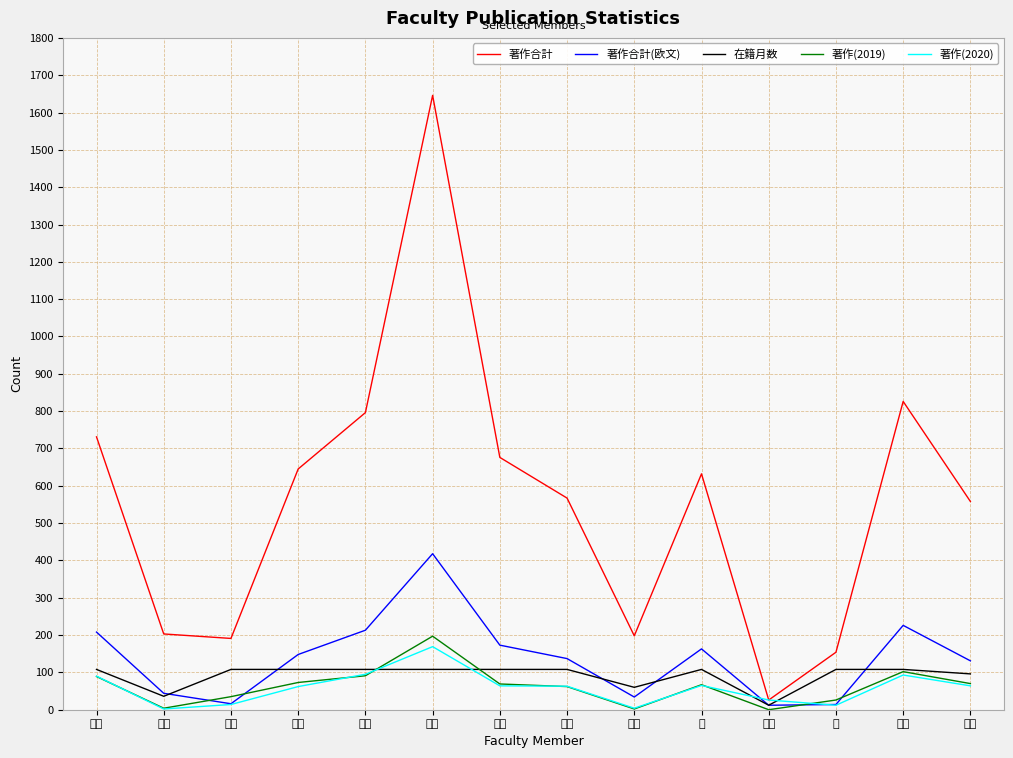

Which series has the widest spread of values?

著作合計